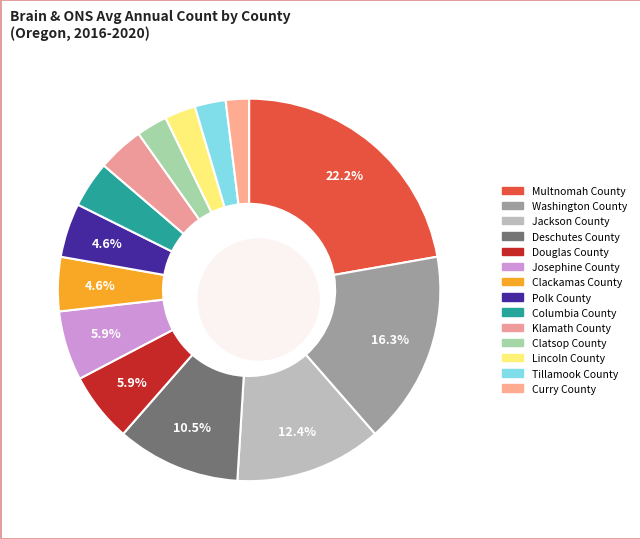

What percentage is the Washington County slice, to the nearest percent?

16%